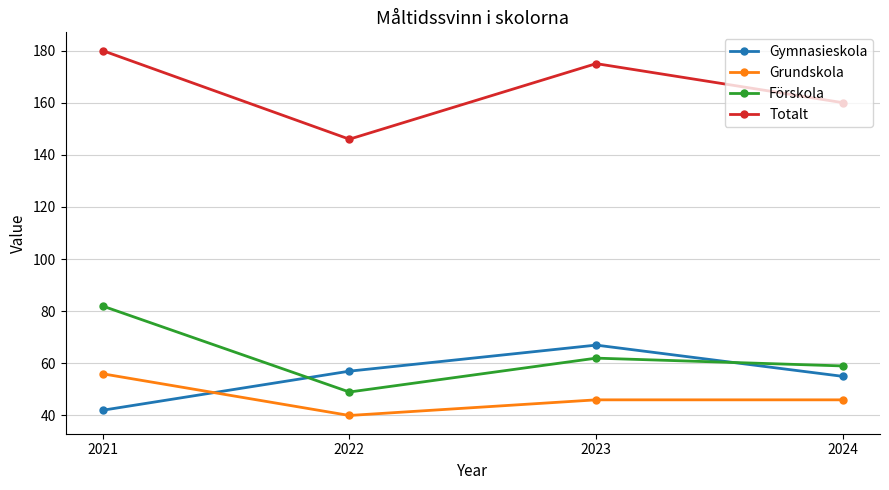

True or false: Förskola and Totalt intersect in this chart.

False